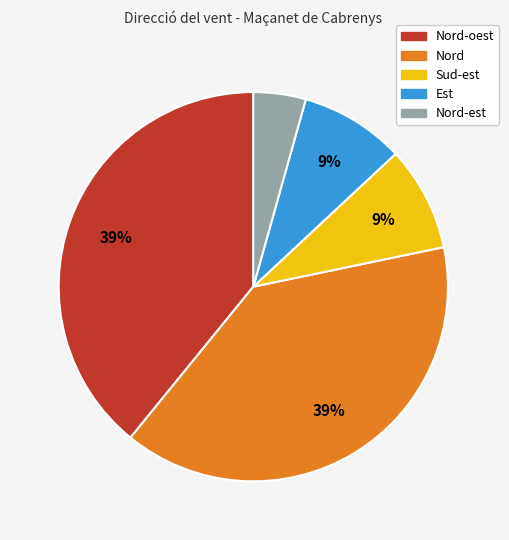

To the nearest percent, what portion does Nord-oest represent?

39%